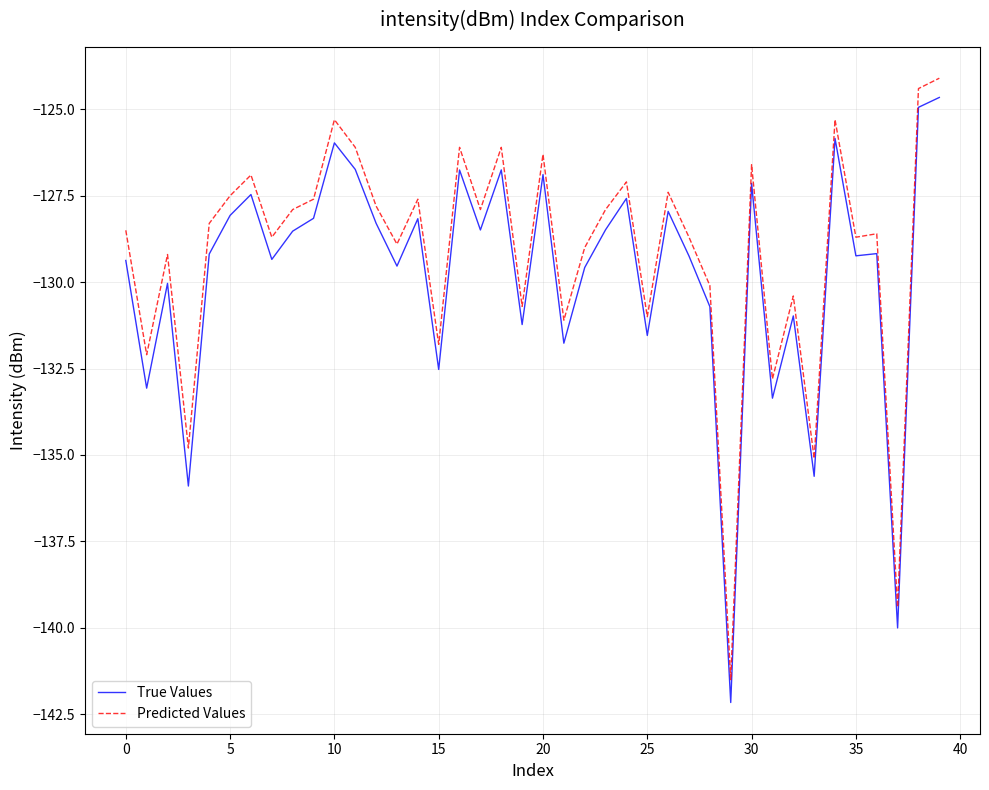

True or false: Predicted Values and True Values intersect in this chart.

False